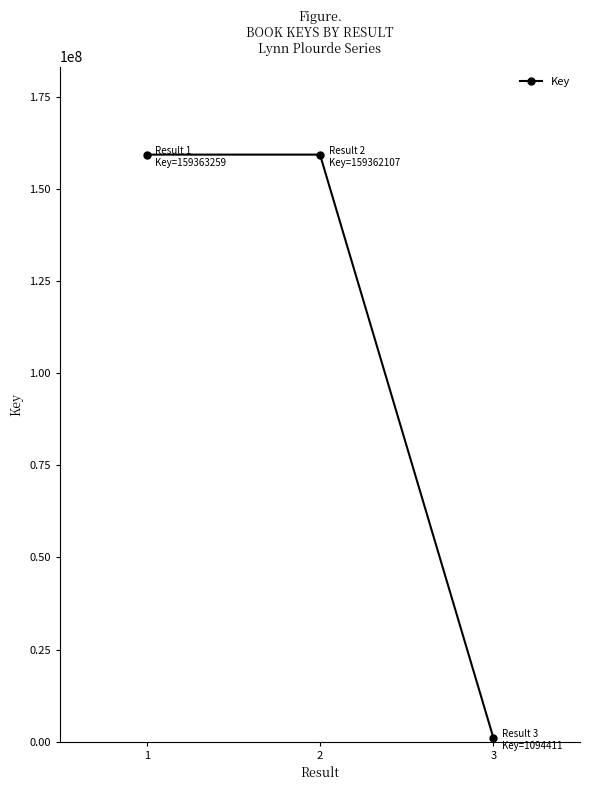

What is the change in value from 2 to 3?

-158267696